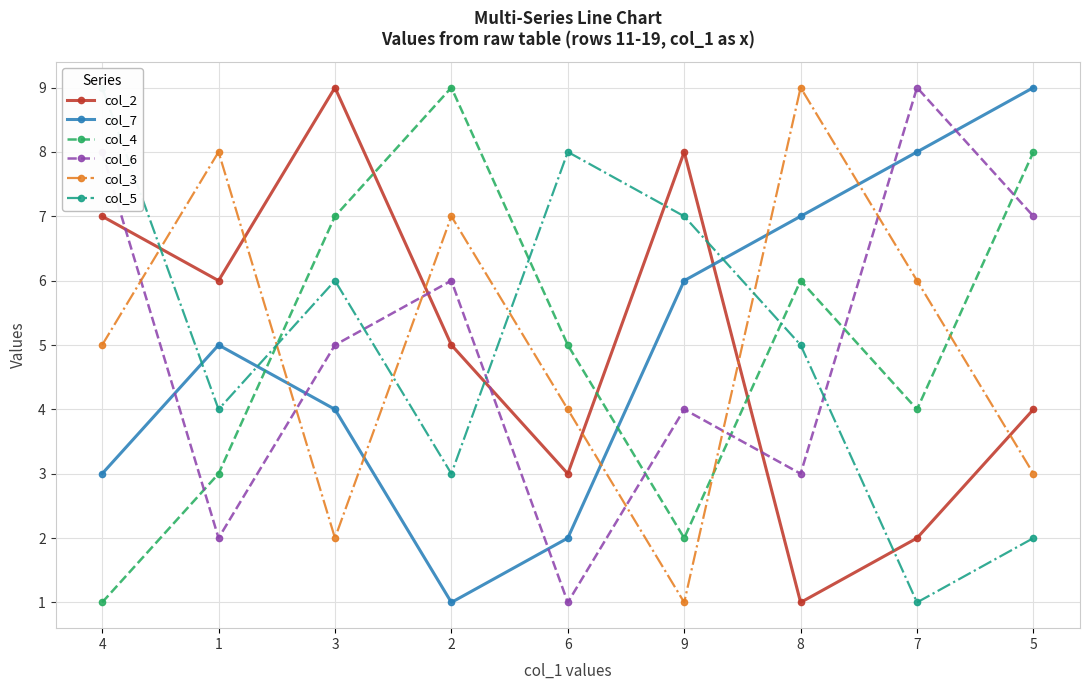

What is the minimum value for col_7?

1